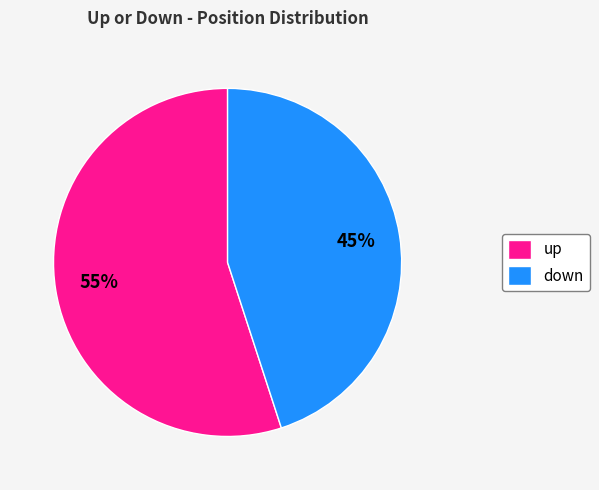

How many segments does this pie chart have?

2